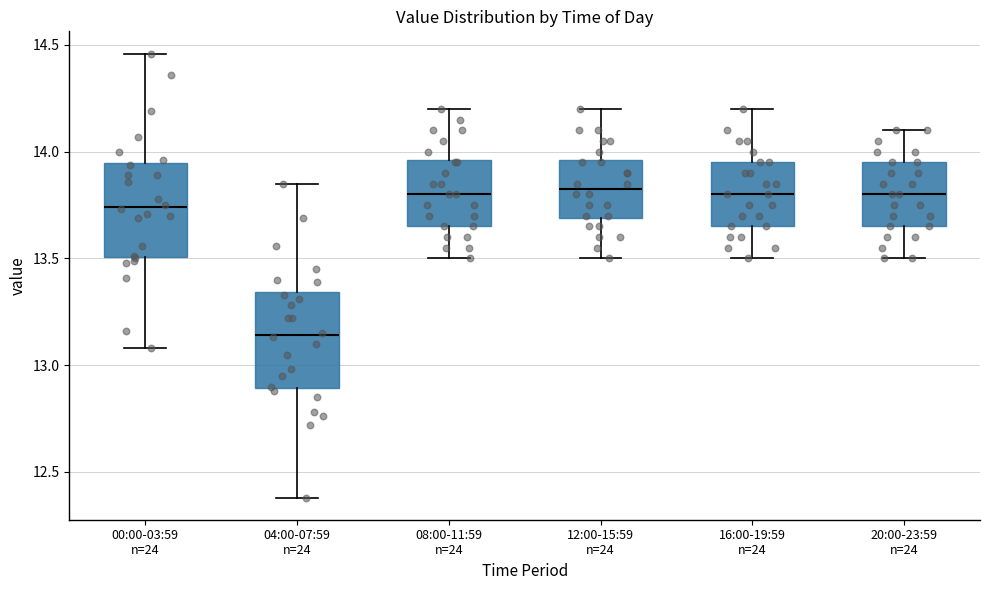

Reading left to right, read every box against the y-axis: the position of its median line, the range the box covers, and the ends of its whiskers. The values are not printed on the chart, so give them approximately, as read against the axis.

00:00-03:59 n=24: median 13.75, box 13.50 to 13.95, whiskers 13.10 to 14.45
04:00-07:59 n=24: median 13.15, box 12.90 to 13.35, whiskers 12.40 to 13.85
08:00-11:59 n=24: median 13.80, box 13.65 to 13.95, whiskers 13.50 to 14.20
12:00-15:59 n=24: median 13.85, box 13.70 to 13.95, whiskers 13.50 to 14.20
16:00-19:59 n=24: median 13.80, box 13.65 to 13.95, whiskers 13.50 to 14.20
20:00-23:59 n=24: median 13.80, box 13.65 to 13.95, whiskers 13.50 to 14.10